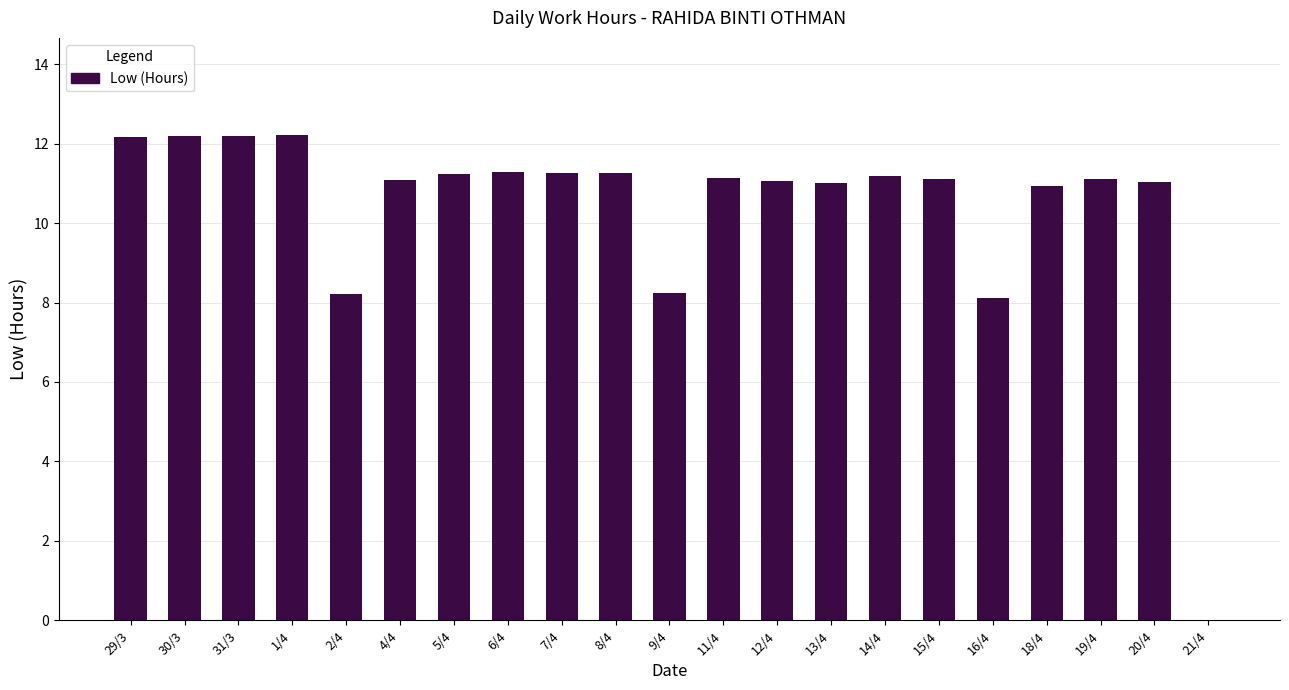

The value at 9/4 is 8.2. True or false?

True